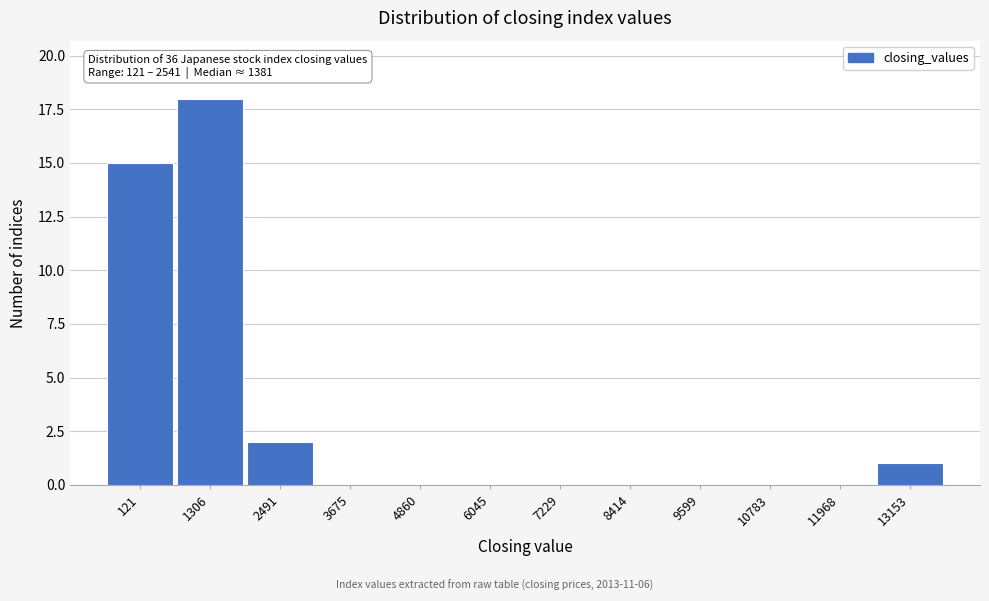

Reading left to right, extract all data points from this chart.

121=15	1306=18	2491=2	3675=0	4860=0	6045=0	7229=0	8414=0	9599=0	10783=0	11968=0	13153=1